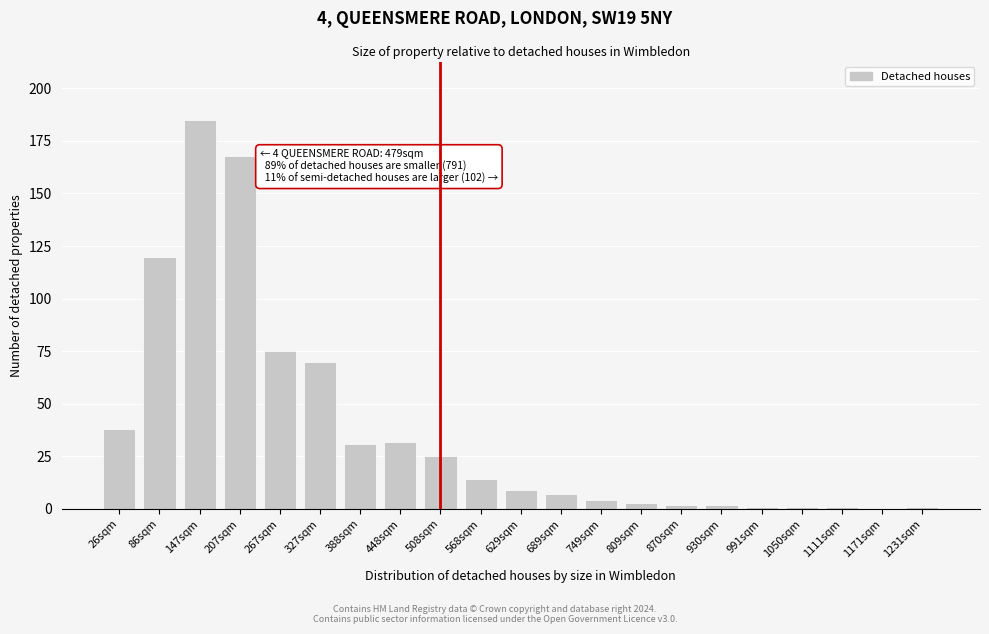

Reading right to left, extract all data points from this chart.

1231sqm=1	1171sqm=0	1111sqm=1	1050sqm=1	991sqm=1	930sqm=2	870sqm=2	809sqm=3	749sqm=4	689sqm=7	629sqm=9	568sqm=14	508sqm=25	448sqm=32	388sqm=31	327sqm=70	267sqm=75	207sqm=168	147sqm=185	86sqm=120	26sqm=38